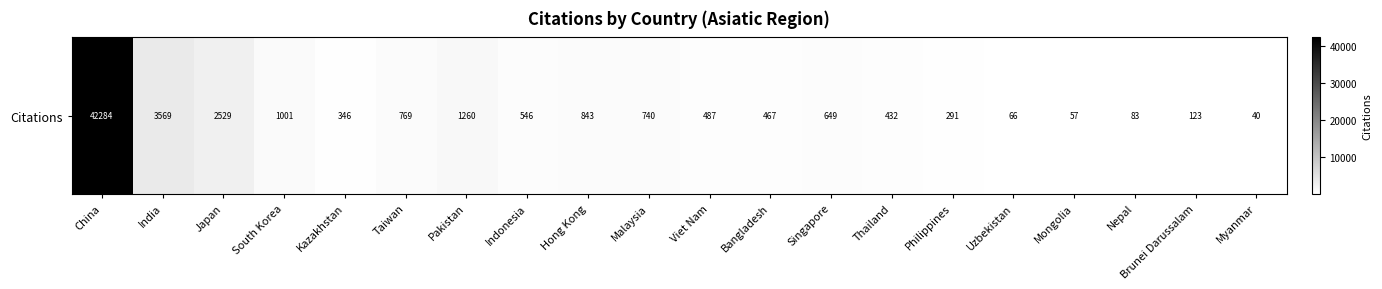

Reading left to right, extract all data points from this chart.

42284	3569	2529	1001	346	769	1260	546	843	740	487	467	649	432	291	66	57	83	123	40